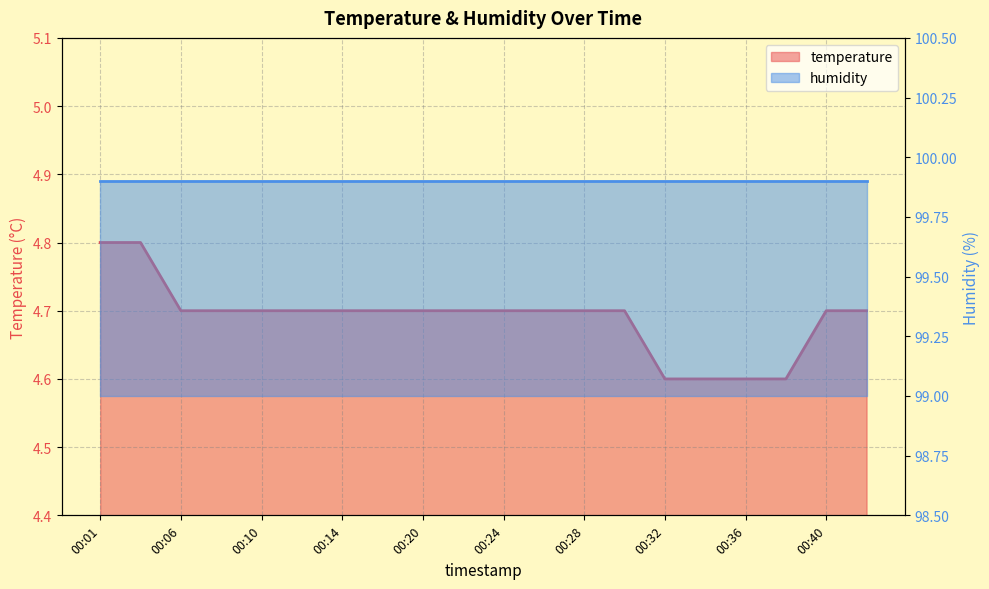

The value at 00:01 is 7.6. True or false?

False